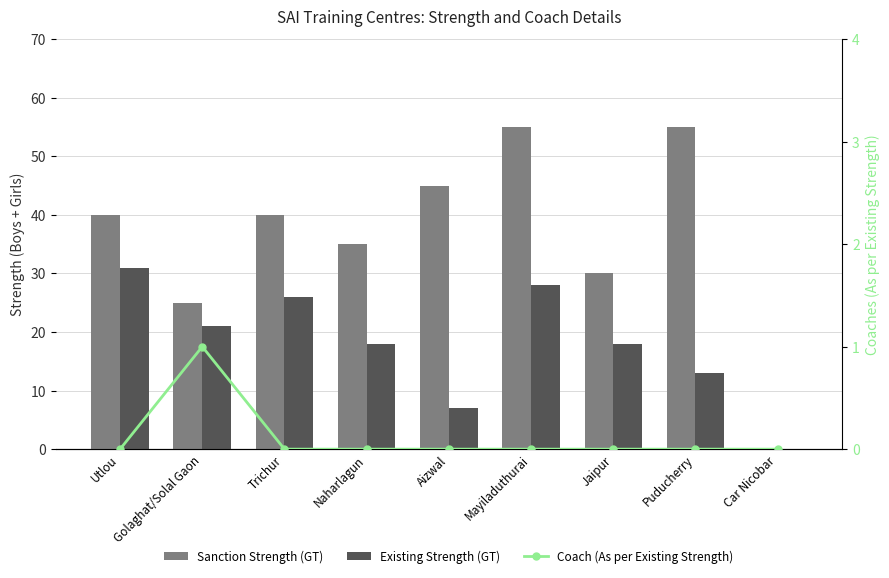

What is the value of the Coach (As per Existing Strength) bar at the 2nd from the left?

1